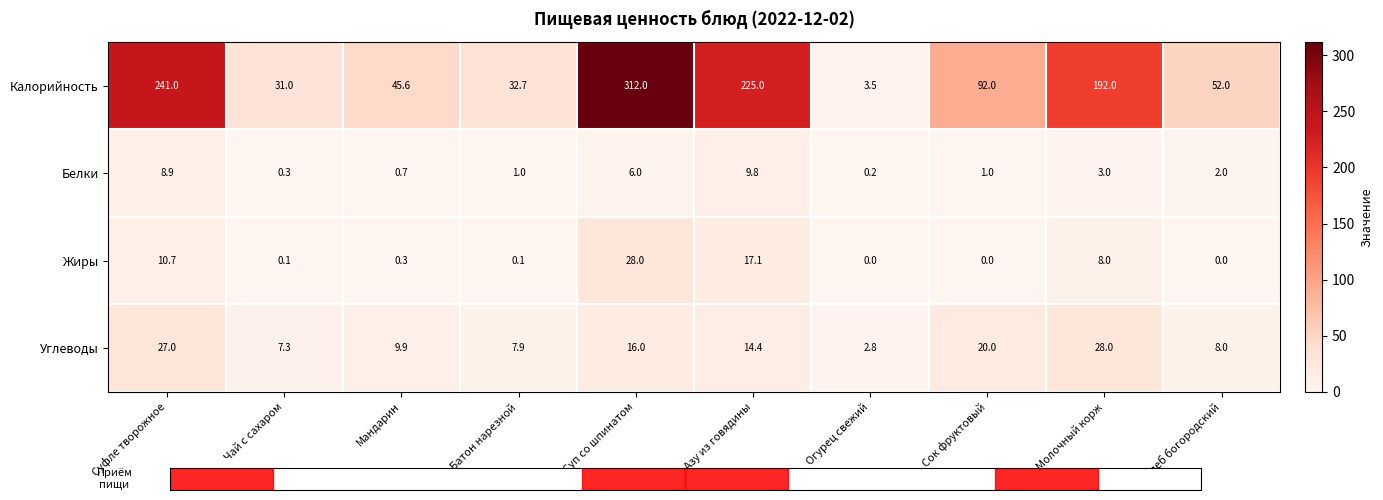

True or false: Белки has a value of 0.3 at Сок фруктовый.

False